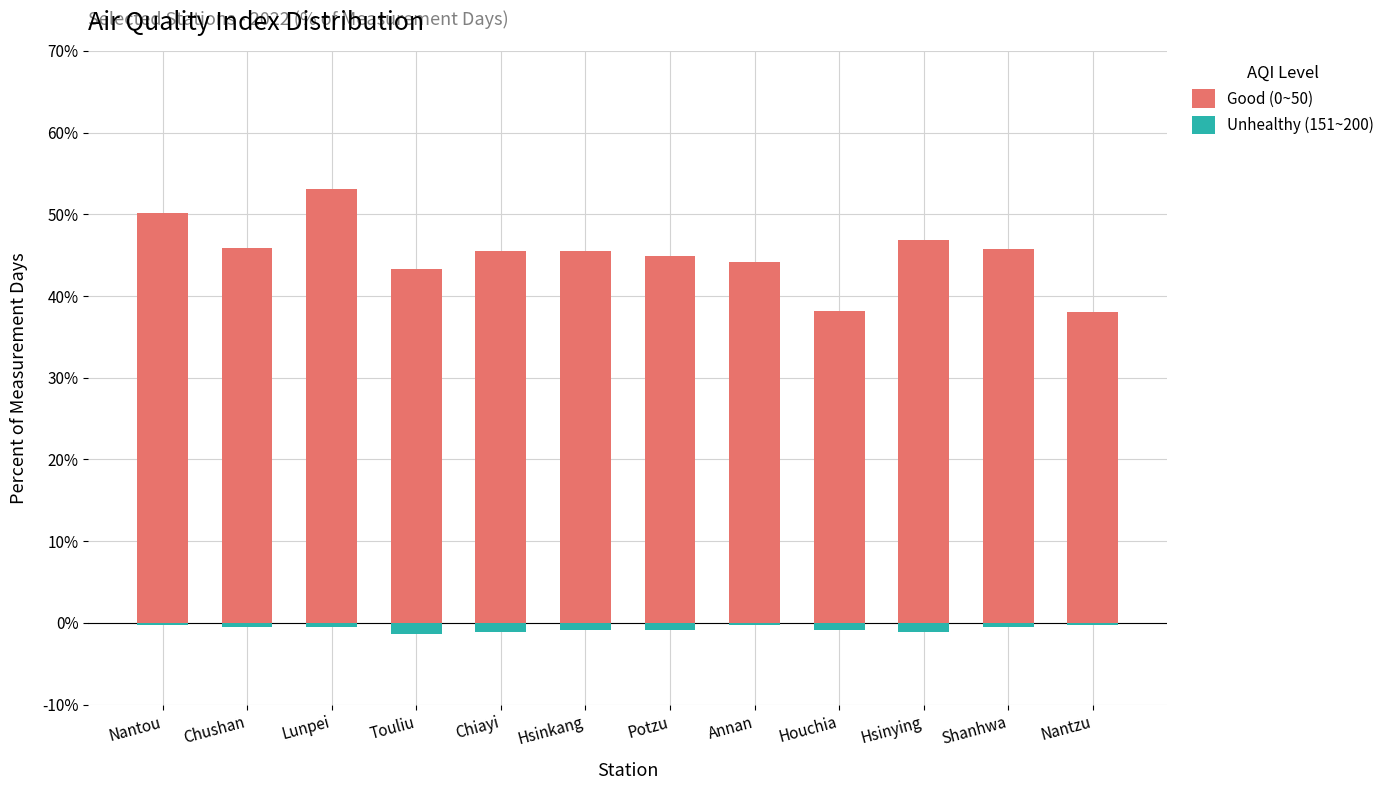

Read the Unhealthy (151~200) value at Touliu.

-1.4